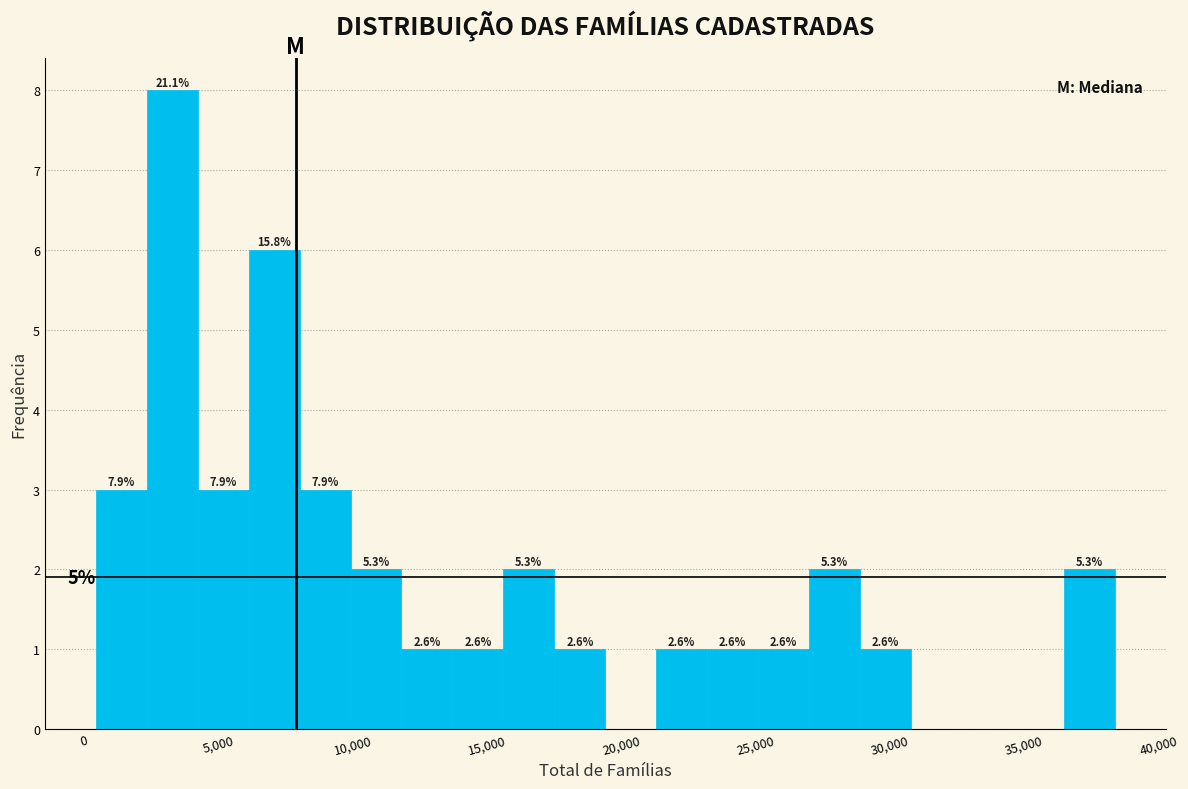

Read against the x-axis, roughly where is the centre of the tallest bar?

3500